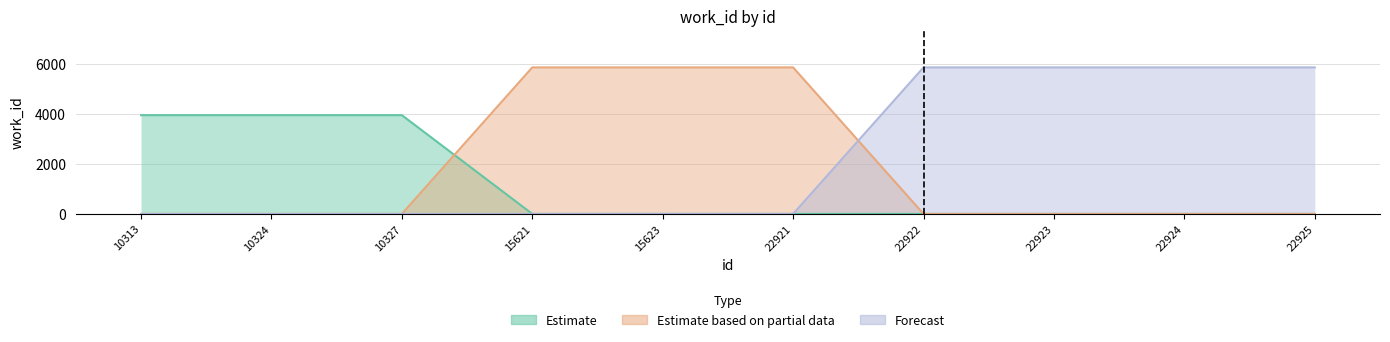

Reading right to left, list all the values displayed in this chart.

Estimate: 22925=0	22924=0	22923=0	22922=0	22921=0	15623=0	15621=0	10327=3963	10324=3963	10313=3963
Estimate based on partial data: 22925=0	22924=0	22923=0	22922=0	22921=5880	15623=5880	15621=5880	10327=0	10324=0	10313=0
Forecast: 22925=5880	22924=5880	22923=5880	22922=5880	22921=0	15623=0	15621=0	10327=0	10324=0	10313=0